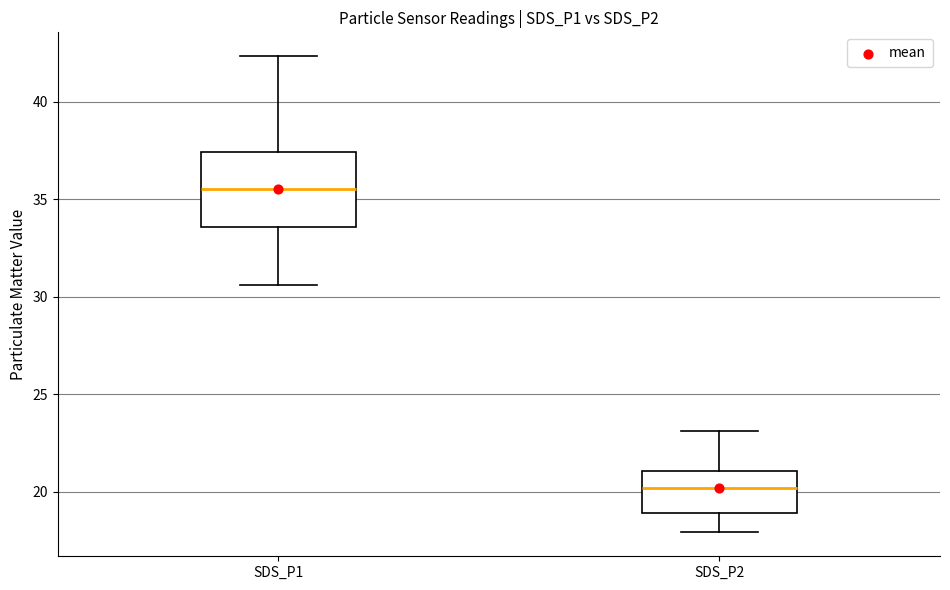

Reading left to right, read every box against the y-axis: the position of its median line, the range the box covers, and the ends of its whiskers. The values are not printed on the chart, so give them approximately, as read against the axis.

SDS_P1: median 35.5, box 33.5 to 37.5, whiskers 30.5 to 42.5
SDS_P2: median 20.0, box 19.0 to 21.0, whiskers 18.0 to 23.0